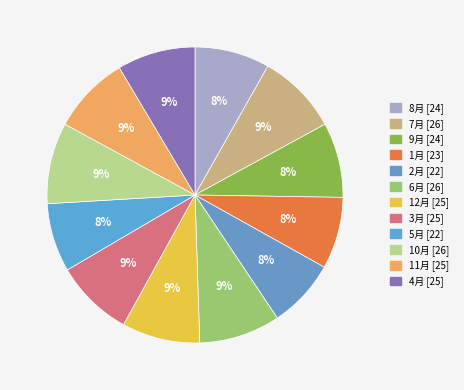

What is the largest slice in the pie chart?

7月